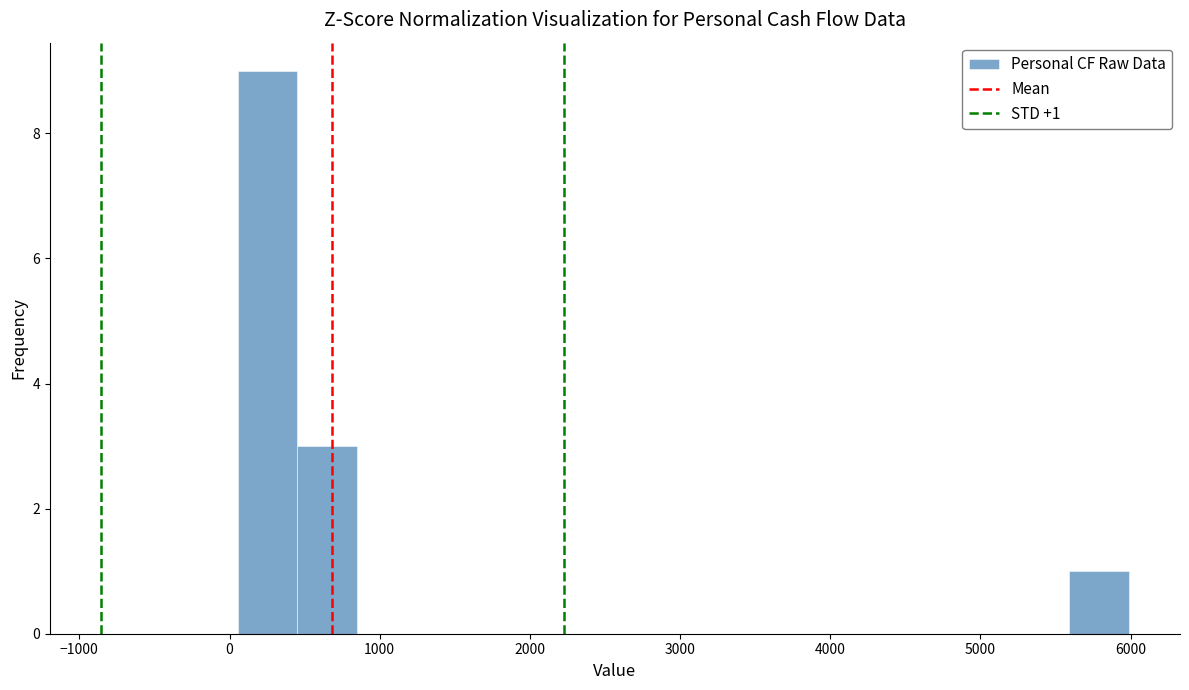

Read against the x-axis, roughly where is the centre of the tallest bar?

300